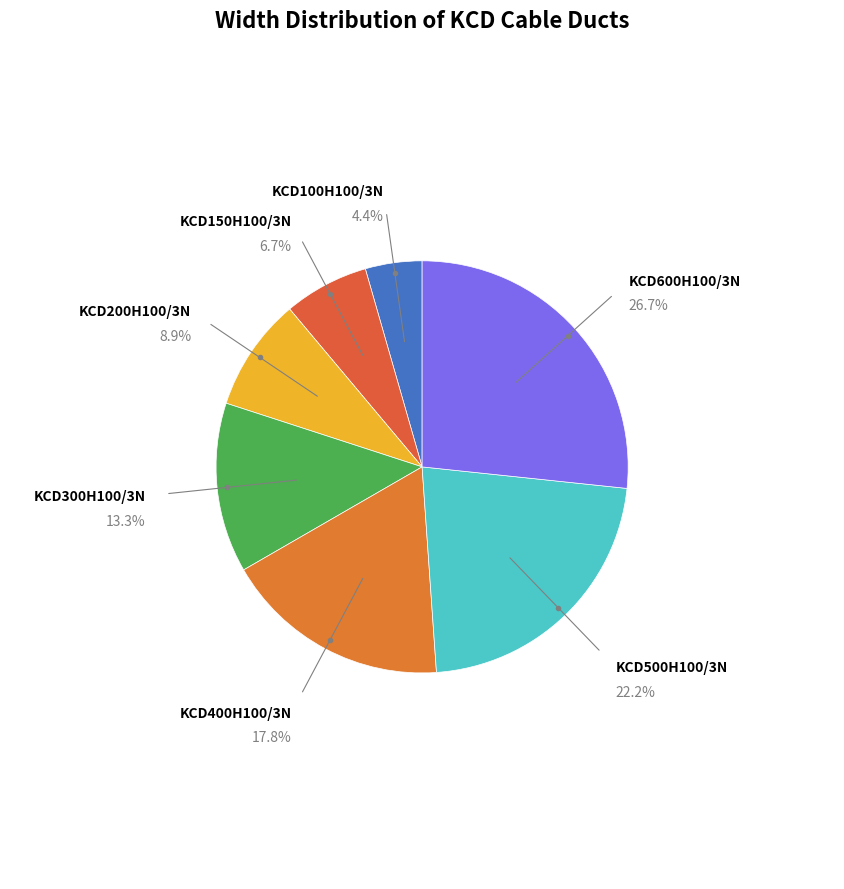

Which category has the smallest portion of the pie?

KCD100H100/3N